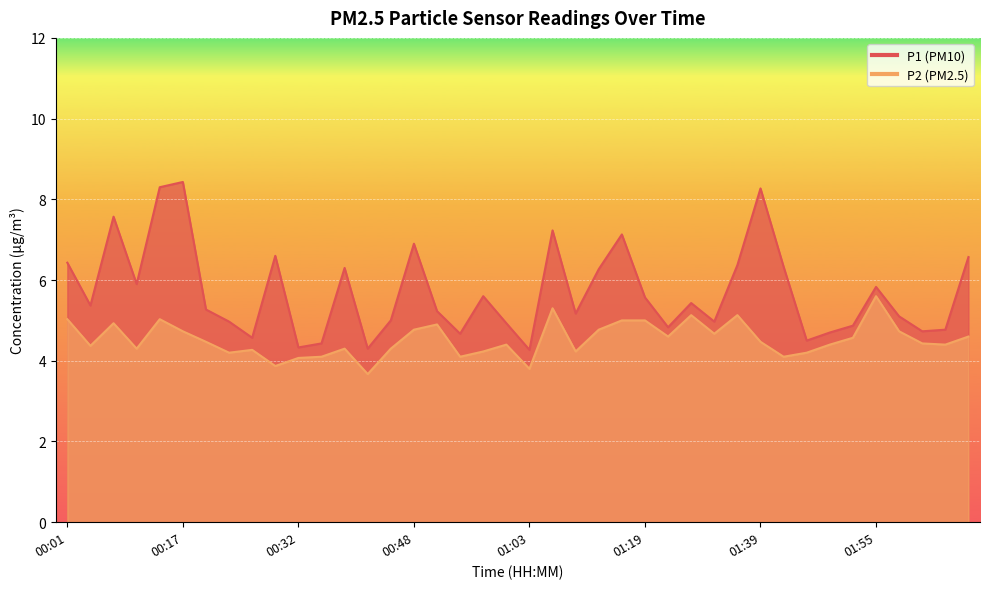

What is the difference between the maximum and minimum values in the P1 series?

4.2